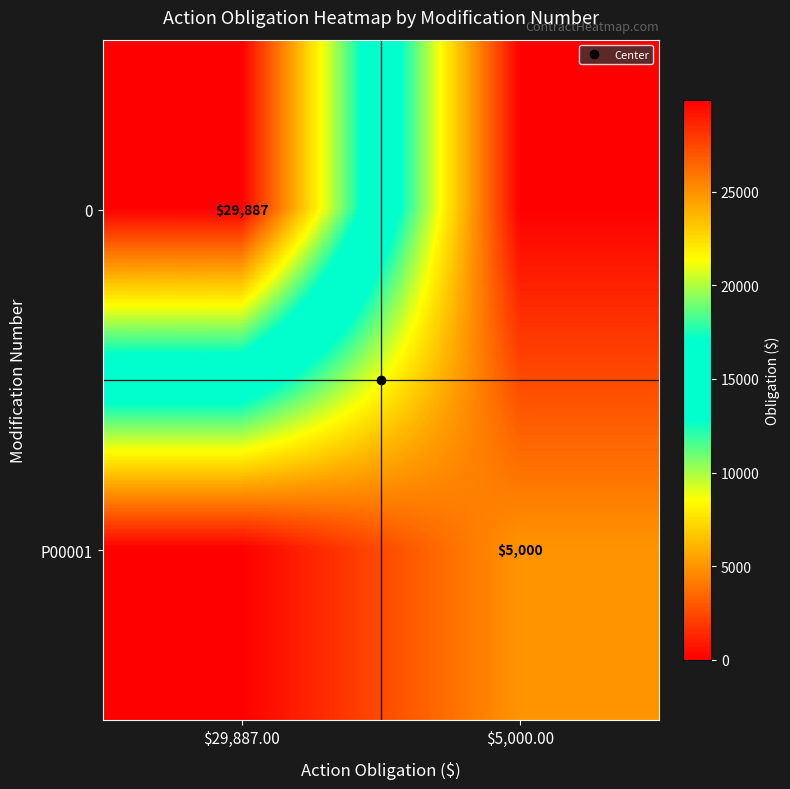

Is it true that P00001 equals 1182 at $5,000.00?

False